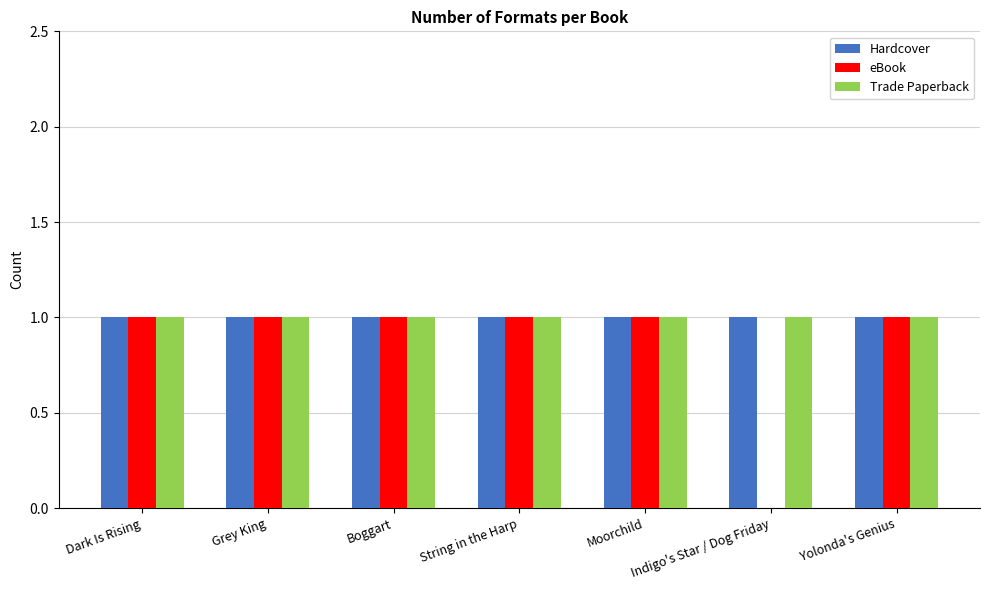

What is the sum of all eBook values?

6